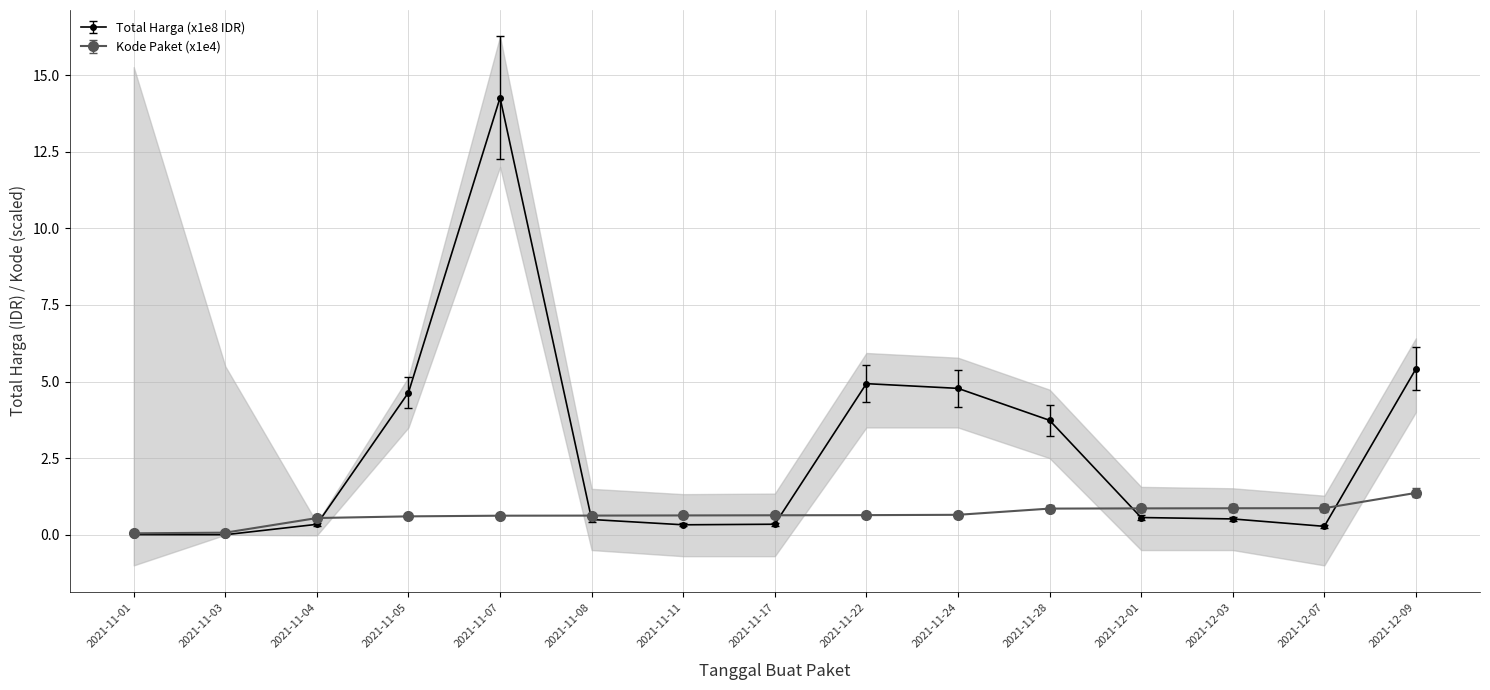

What is the difference between the highest and lowest values at 2021-11-11?

0.3